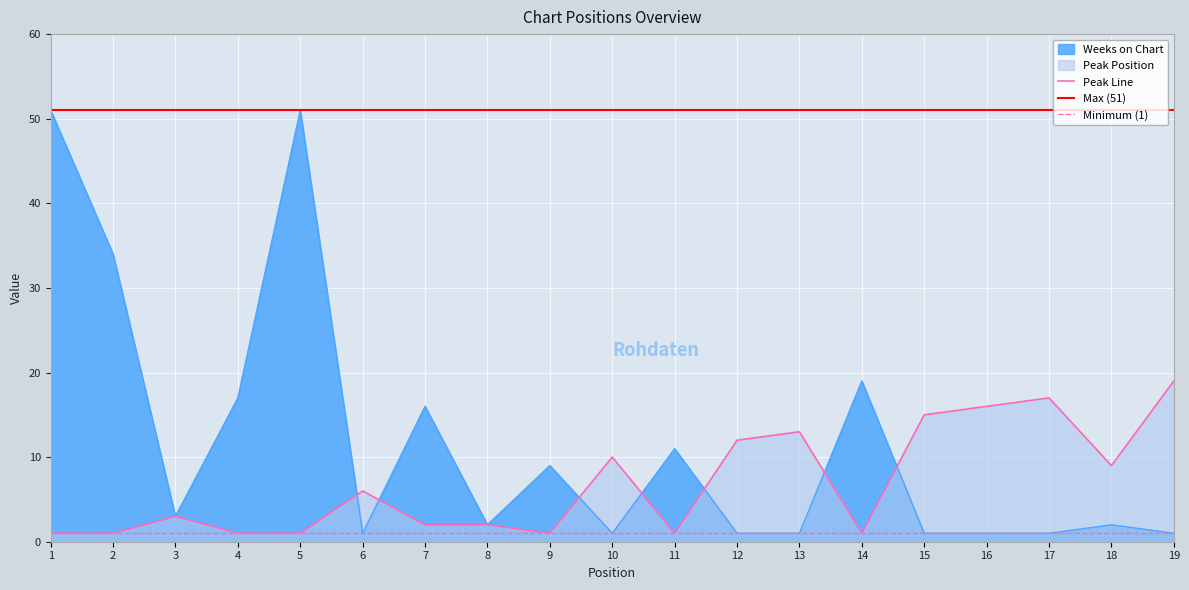

How many intersections are there between Peak Position and Weeks on Chart?

7